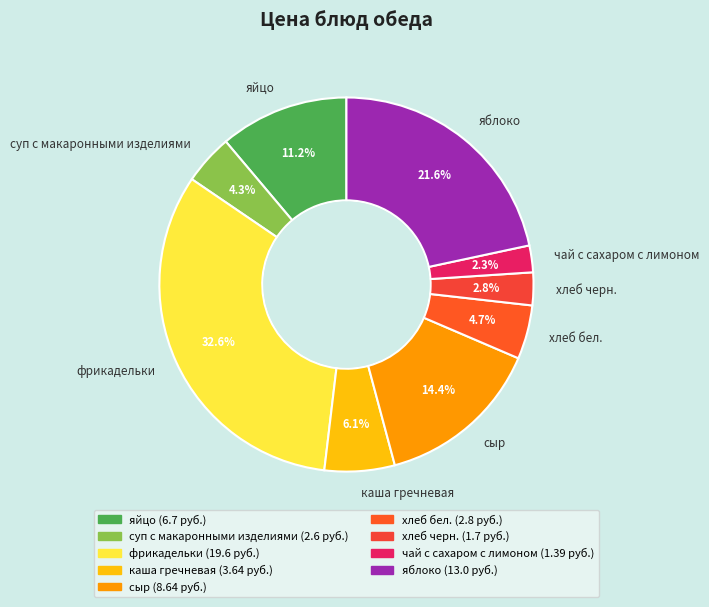

What percentage is the хлеб бел. slice, to the nearest percent?

5%